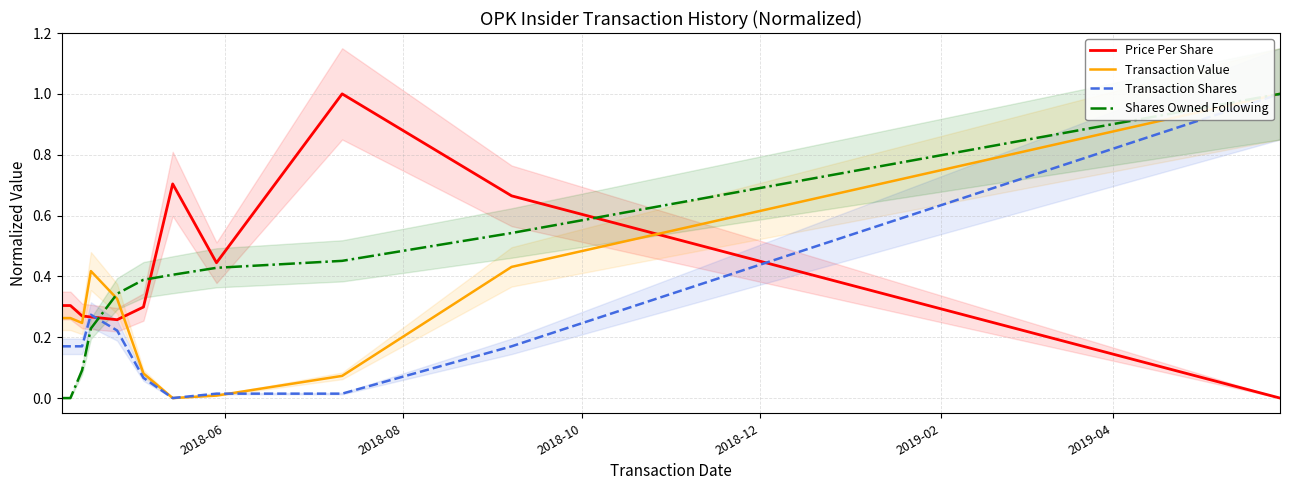

What is the maximum value for Shares Owned Following?

1.0